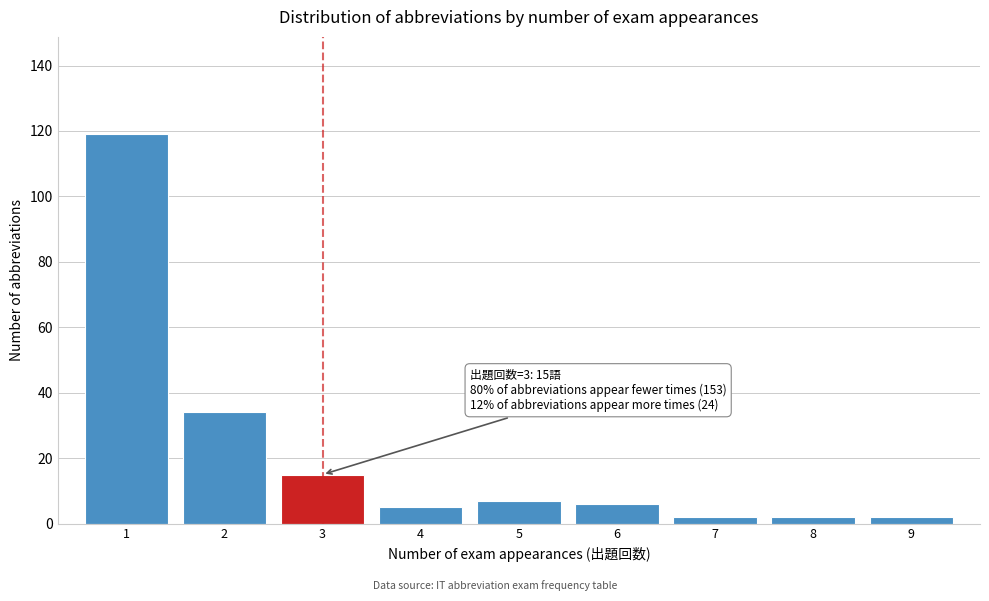

Reading left to right, transcribe all the data shown in this chart.

1=119	2=34	3=15	4=5	5=7	6=6	7=2	8=2	9=2